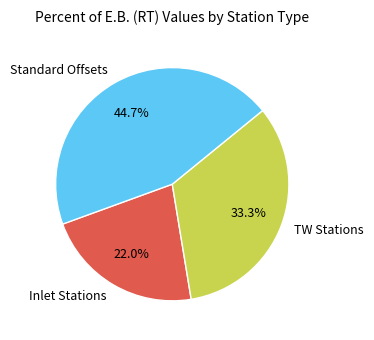

How many segments does this pie chart have?

3